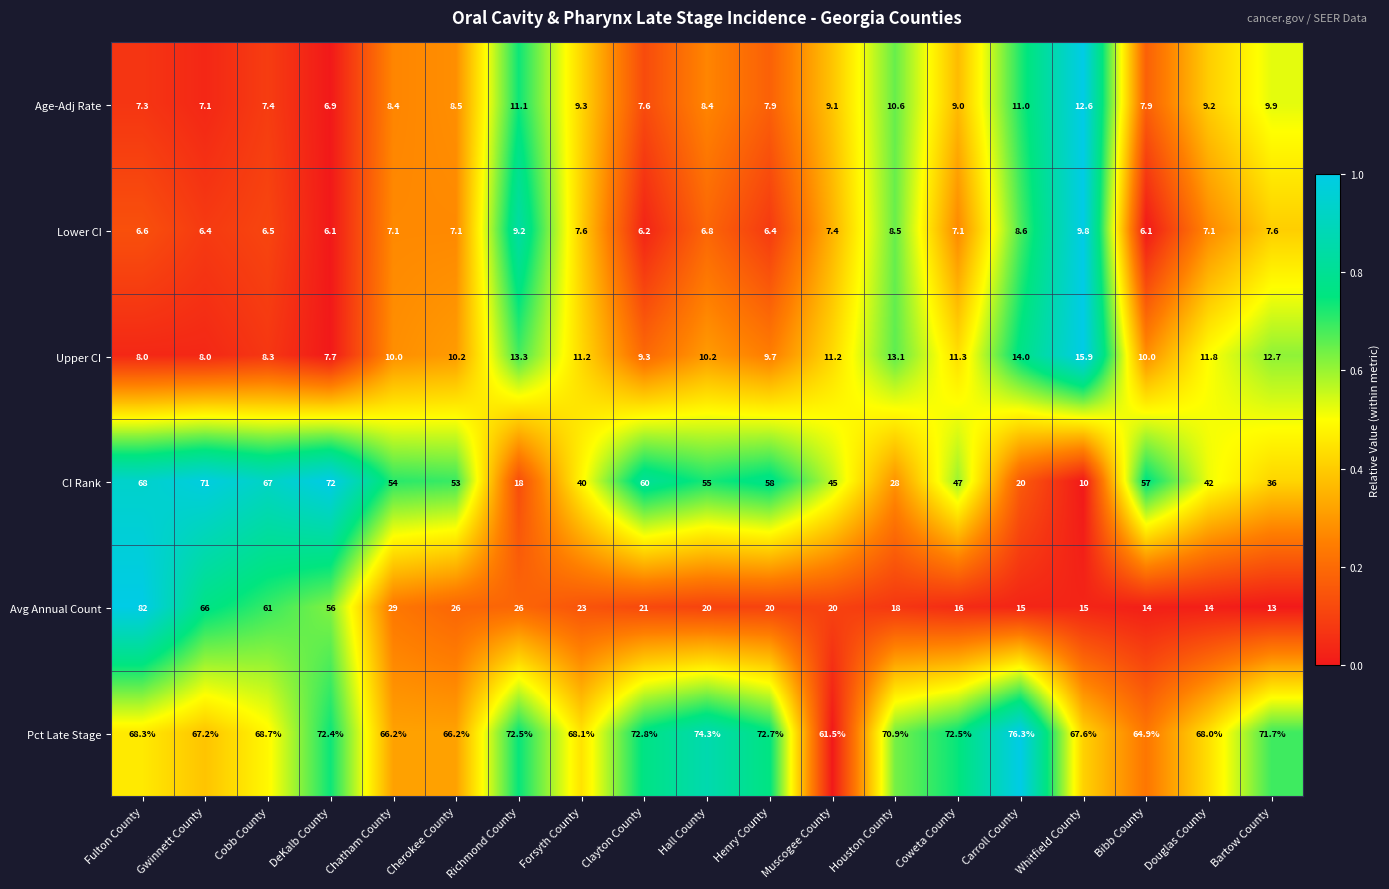

What is the difference between the second highest and minimum values in the CI Rank series?

61.0